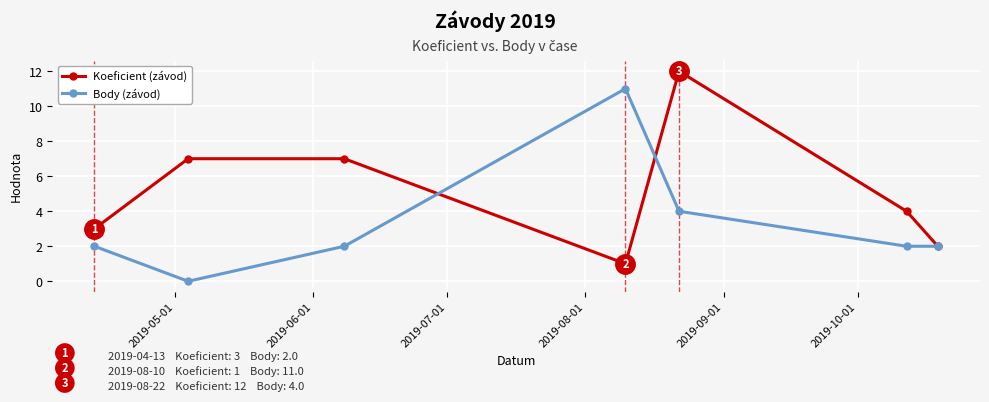

Reading left to right, what are all the values shown in this chart?

Koeficient: 3	7	7	1	12	4	2
Body: 2	0	2	11	4	2	2